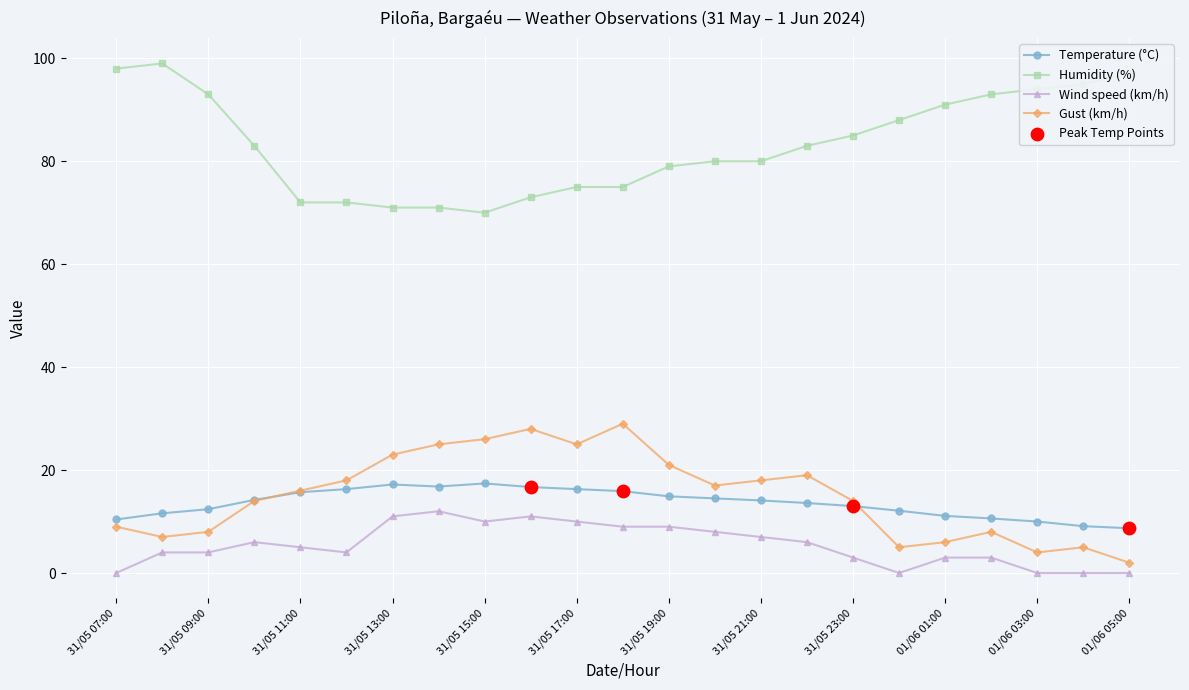

Which series has the largest total across all categories?

Humidity (%)